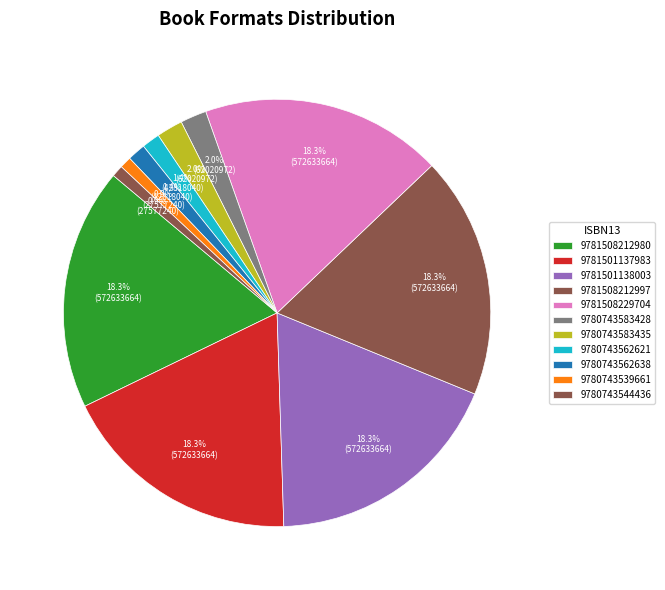

How many slices are in this pie chart?

11